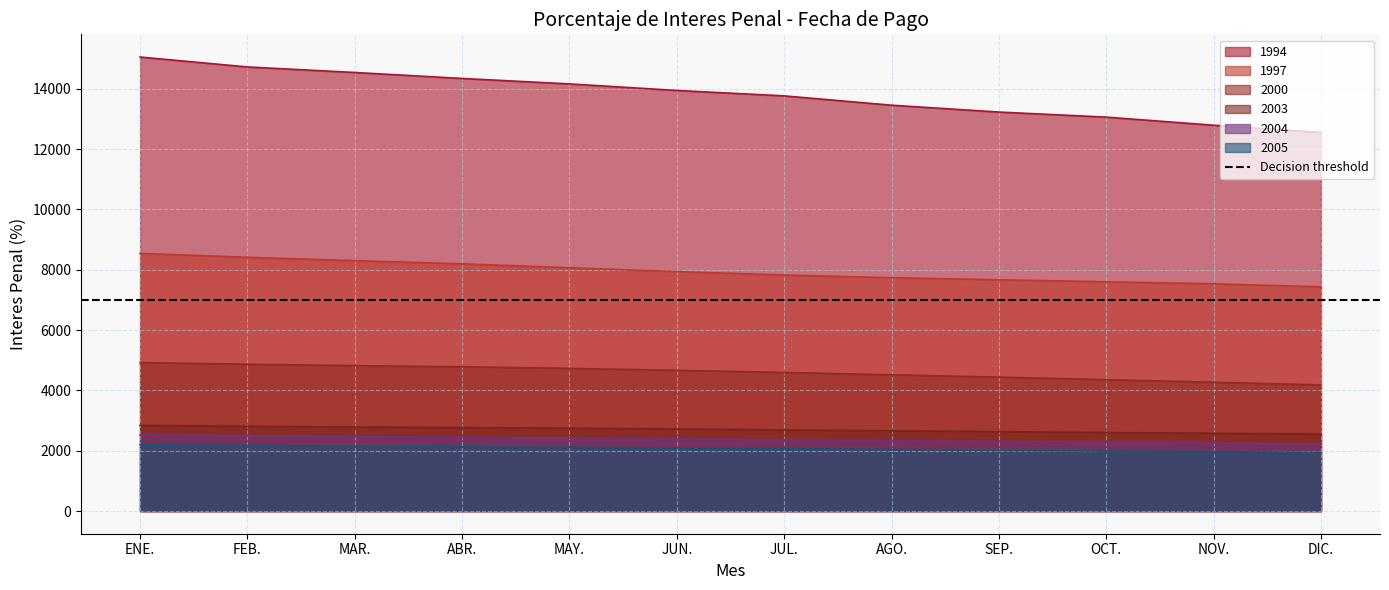

At how many categories does at least one series exceed 11085?

12